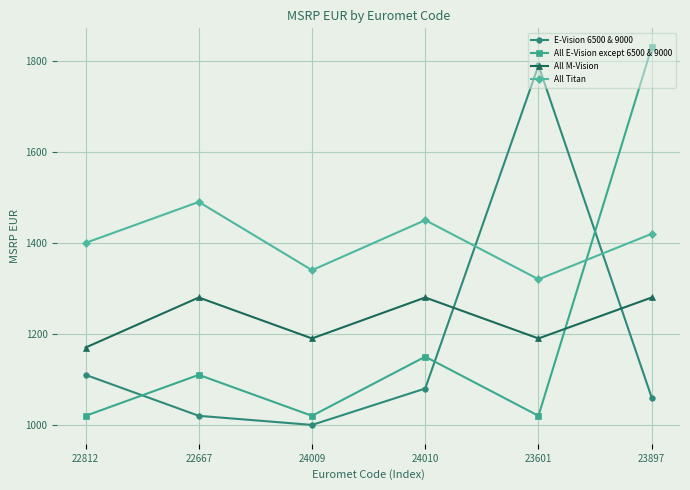

What is the difference between the All E-Vision except 6500 & 9000 values at 24010 and 22812?

130